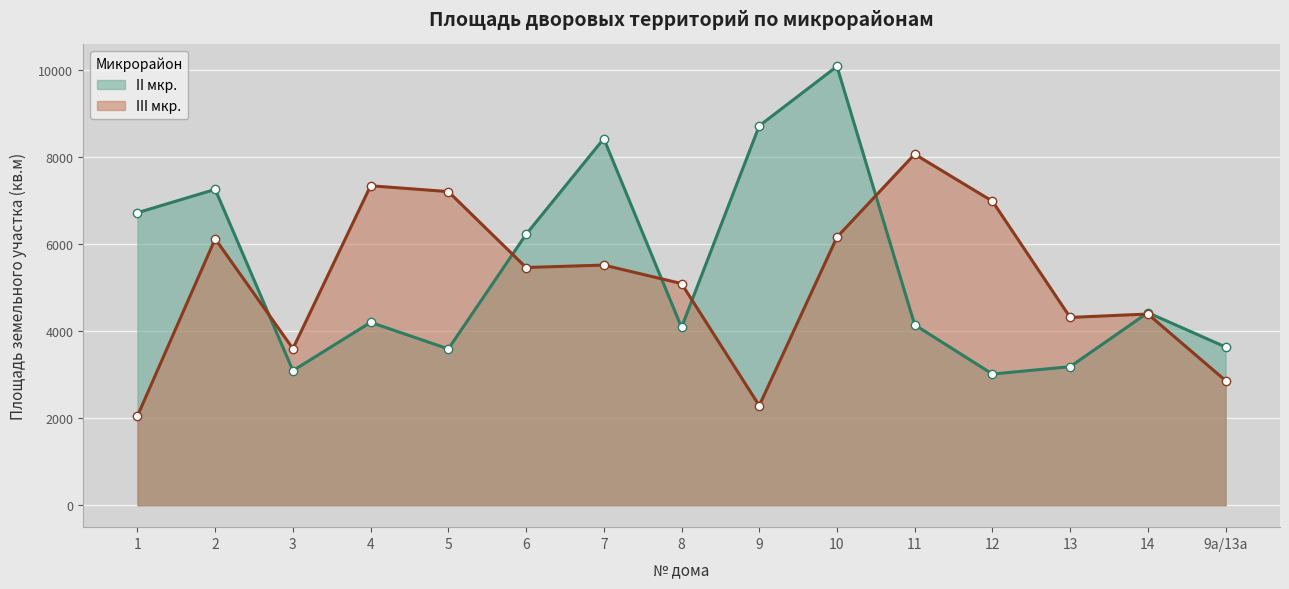

At which category does II мкр. reach its first local peak?

2